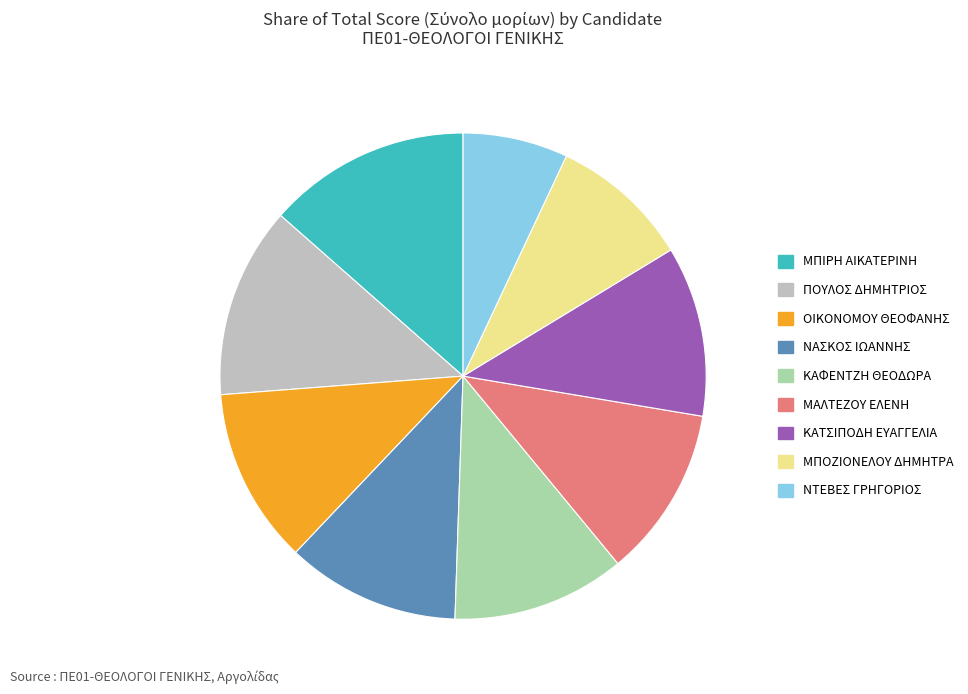

Count the number of slices in the pie.

9